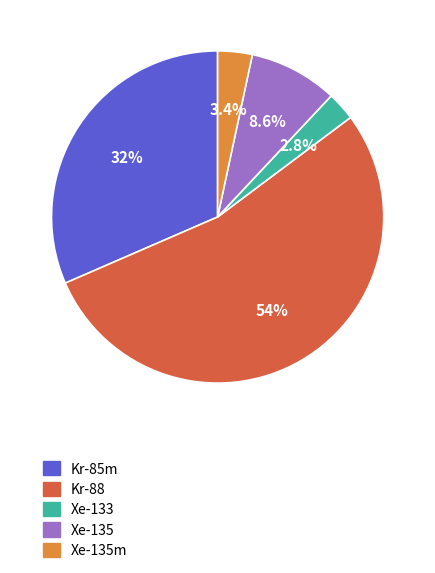

To the nearest percent, what percentage of the pie is Xe-133?

3%